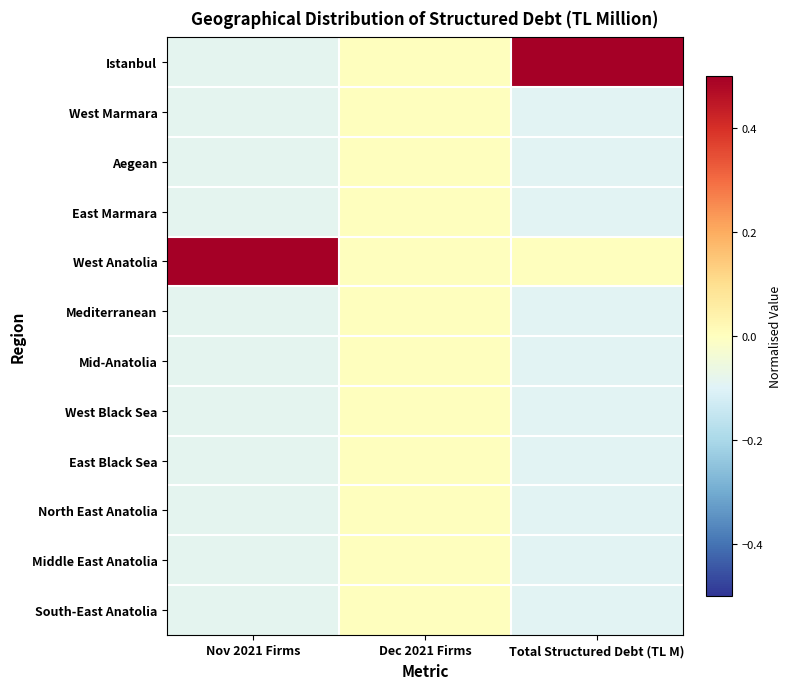

What is the spread (max minus min) of values at Total Structured Debt (TL M)?

1.0